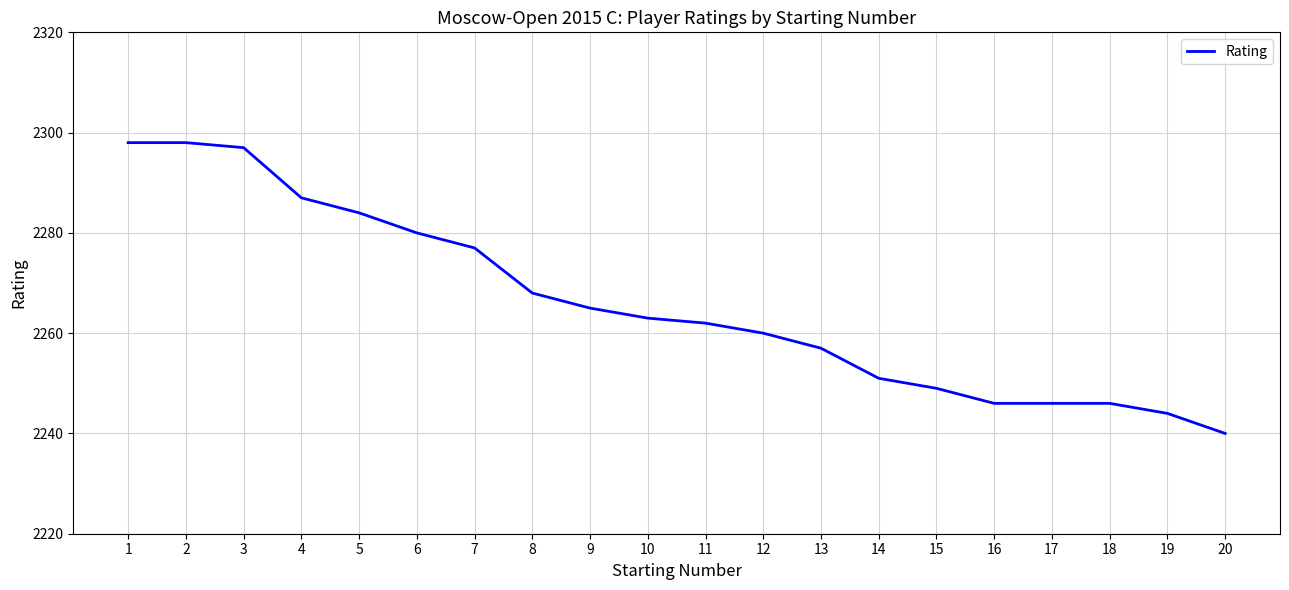

Between 15 and 1, which is larger?

1